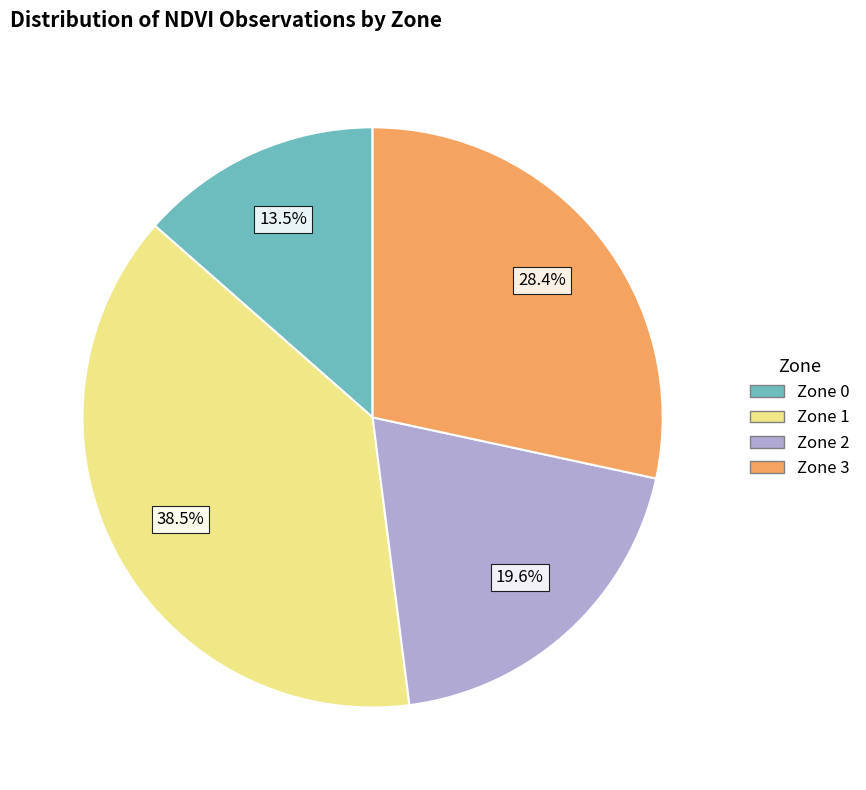

Combined, what portion of the pie is Zone 0 and Zone 2?

33.1%